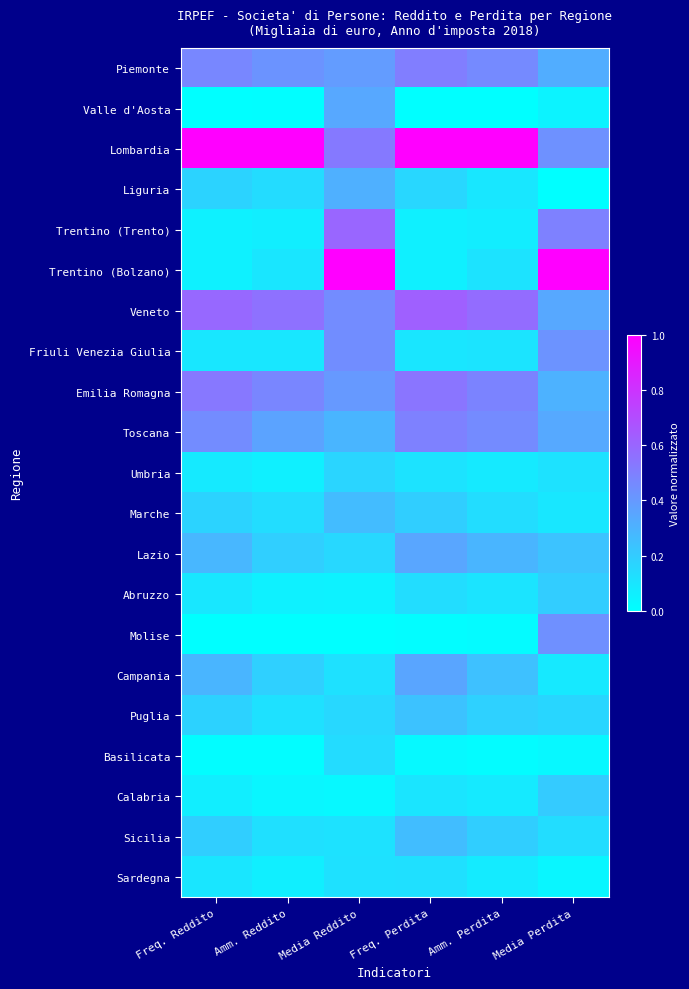

Which series changed the most between Media Reddito and Freq. Perdita?

Trentino (Bolzano)